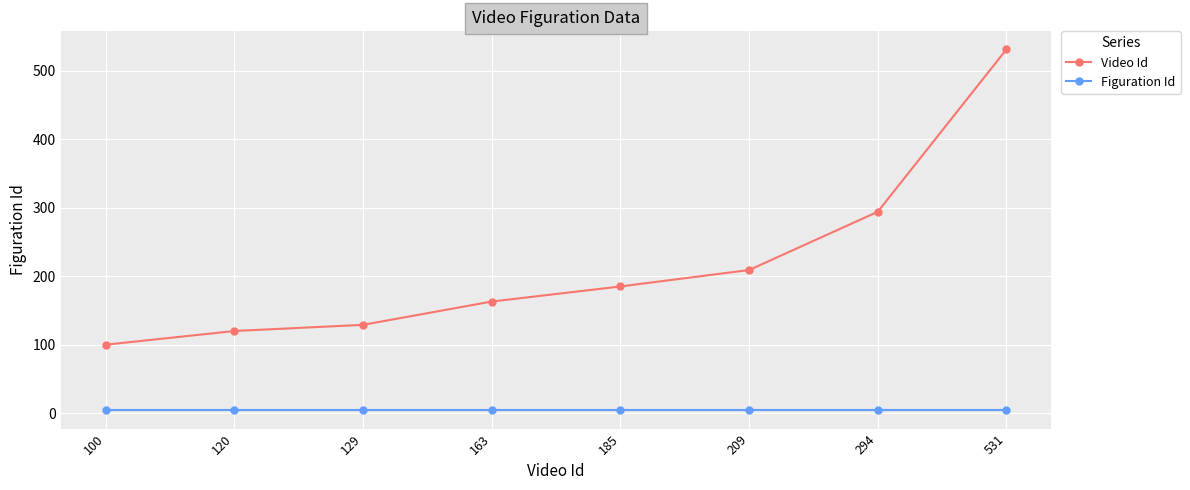

At 185, list the series in order from largest to smallest.

Video Id, Figuration Id